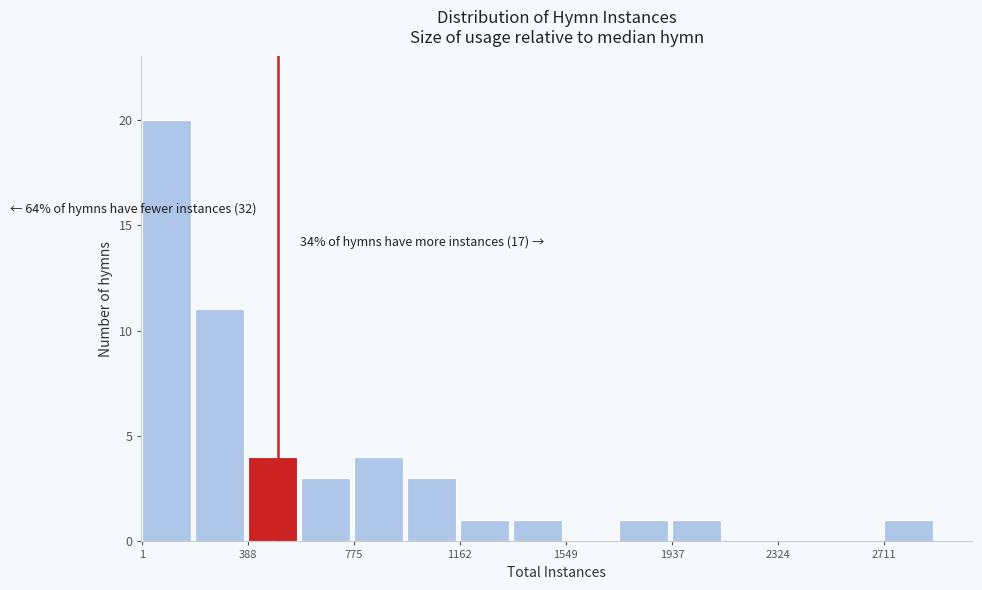

Around what value on the x-axis is the tallest bar? Give the approximate position of its centre, as read against the axis.

100